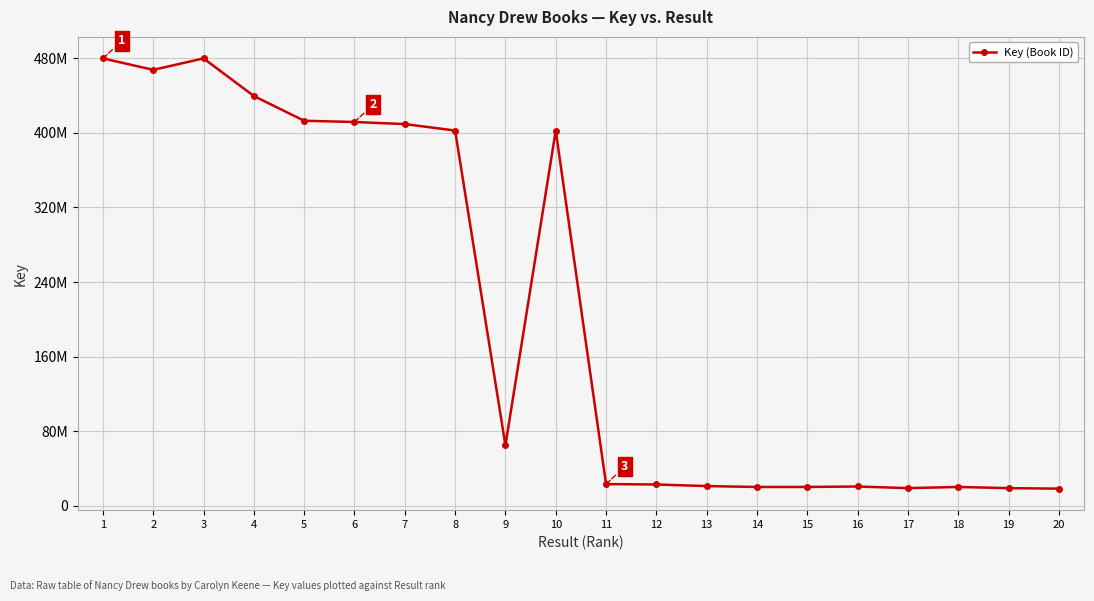

What is the sum of the values at 16 and 2?

488427992